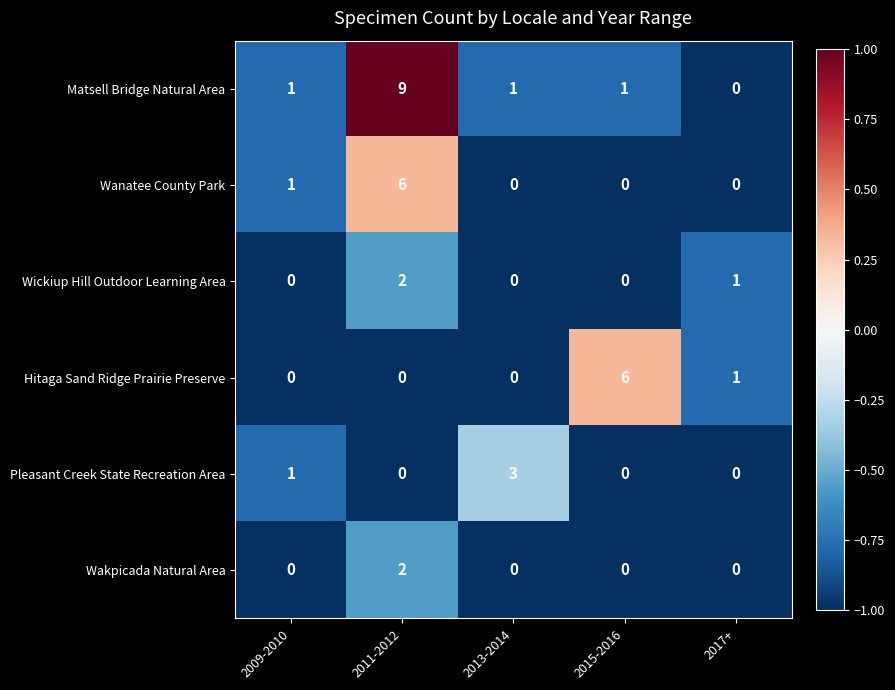

Which series has the largest range (max minus min)?

Matsell Bridge Natural Area